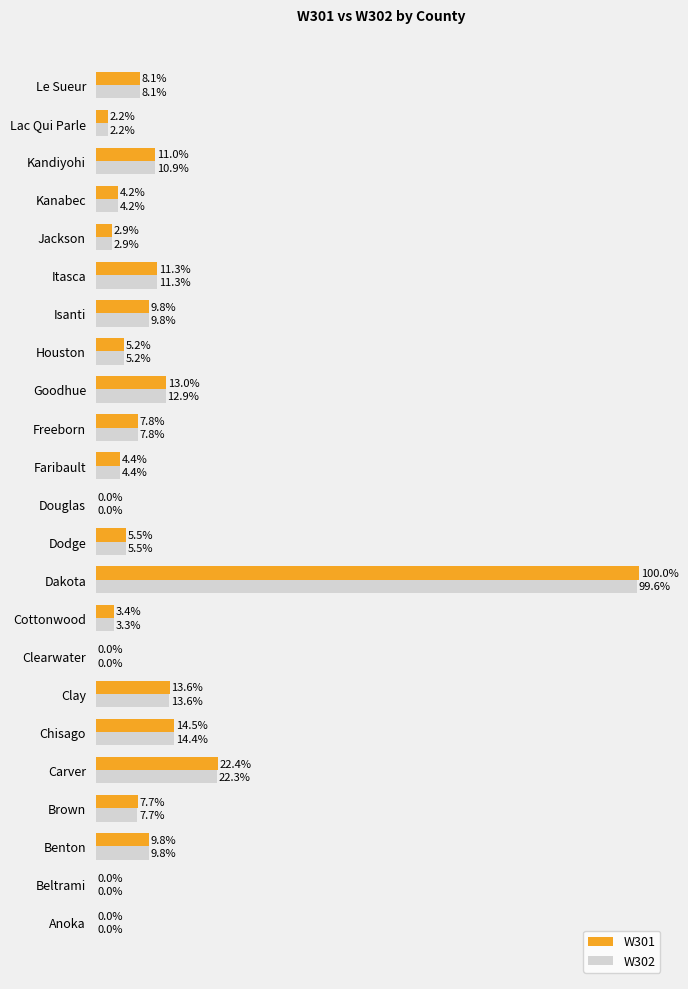

At which label is W302 closest to 49?

Carver